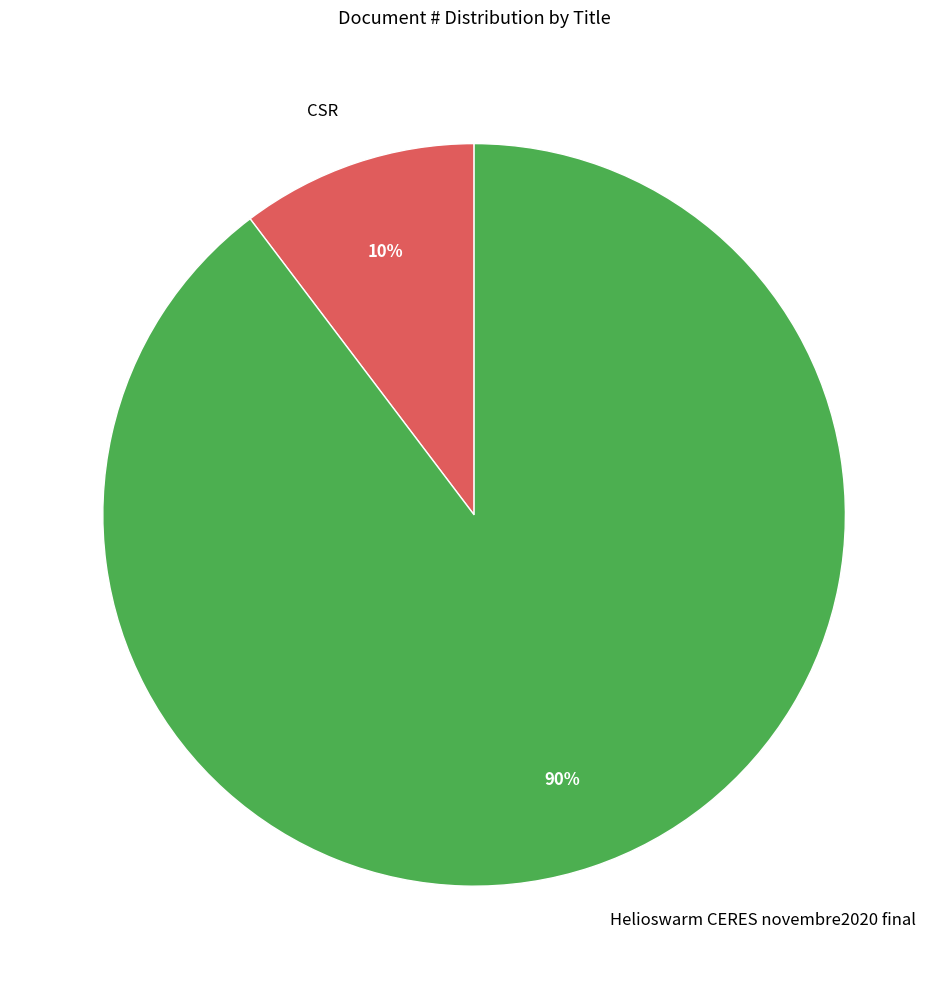

To the nearest percent, what portion does CSR represent?

10%